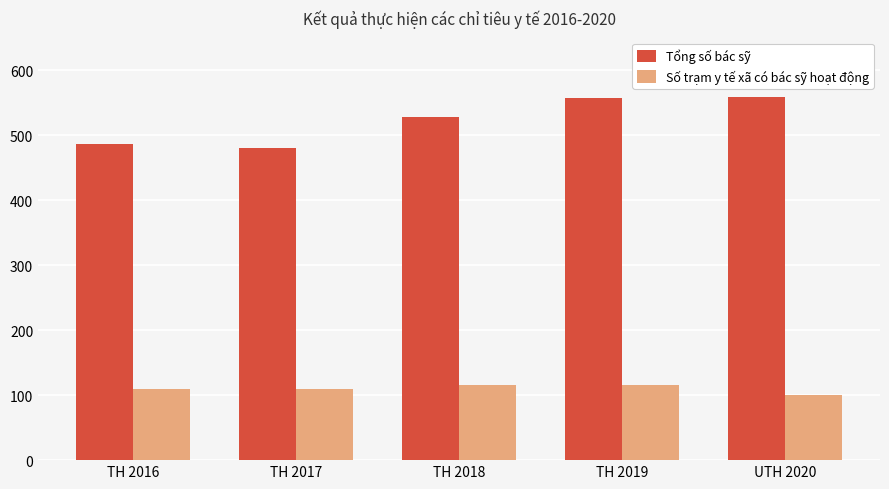

Rank the series by their average value, from highest to lowest.

Tổng số bác sỹ, Số trạm y tế xã có bác sỹ hoạt động